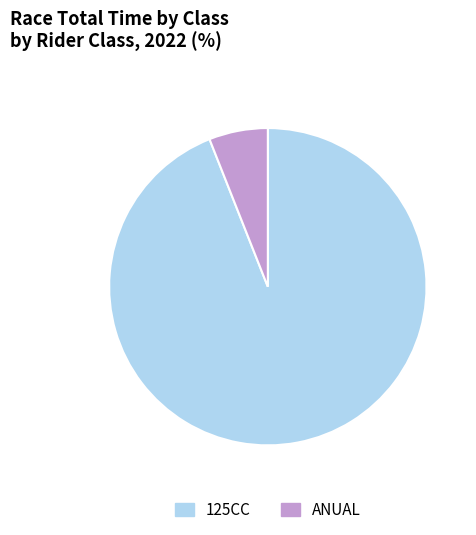

What is the majority slice?

125CC